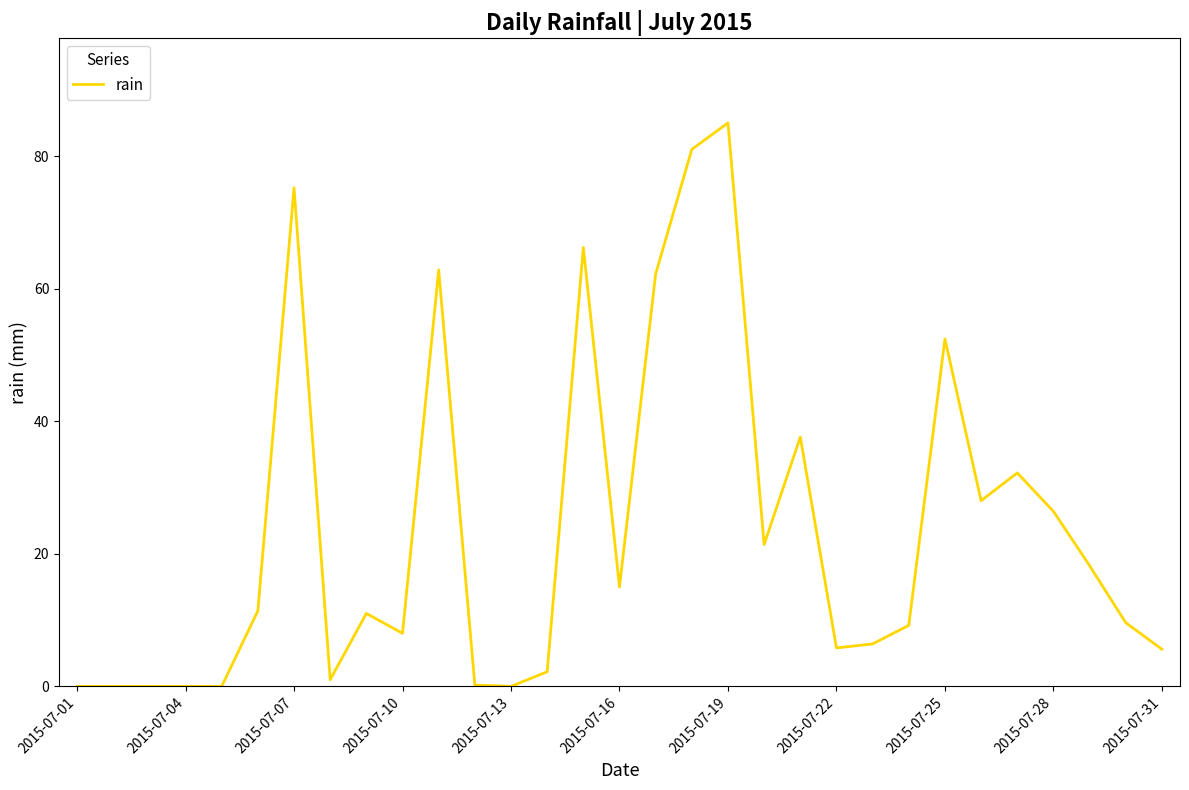

What is the difference between the maximum and minimum values?

85.0